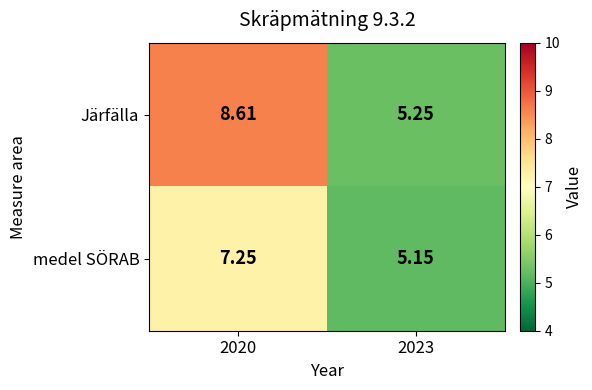

What is the maximum value shown in the chart?

8.6